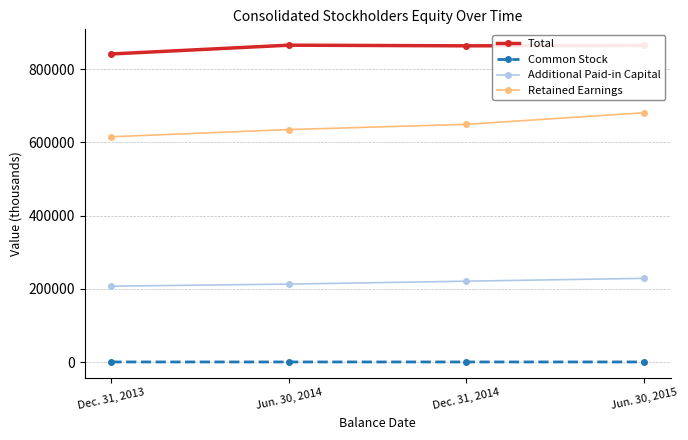

What is the difference between the maximum and minimum values in the Retained Earnings series?

65445